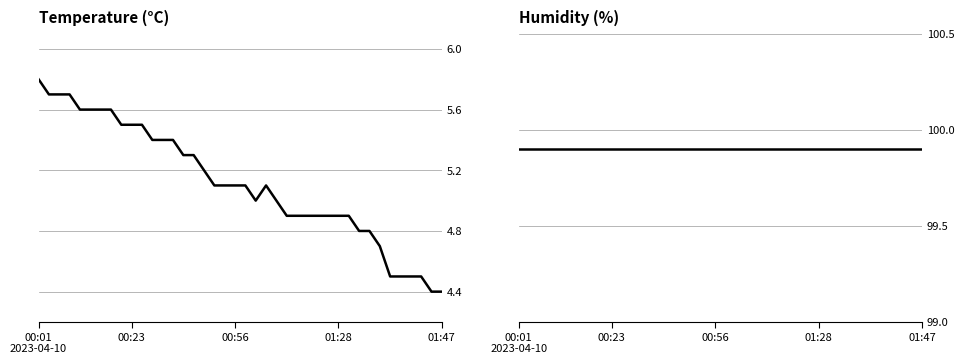

Is it true that humidity equals 99.9 at 00:01
2023-04-10?

True